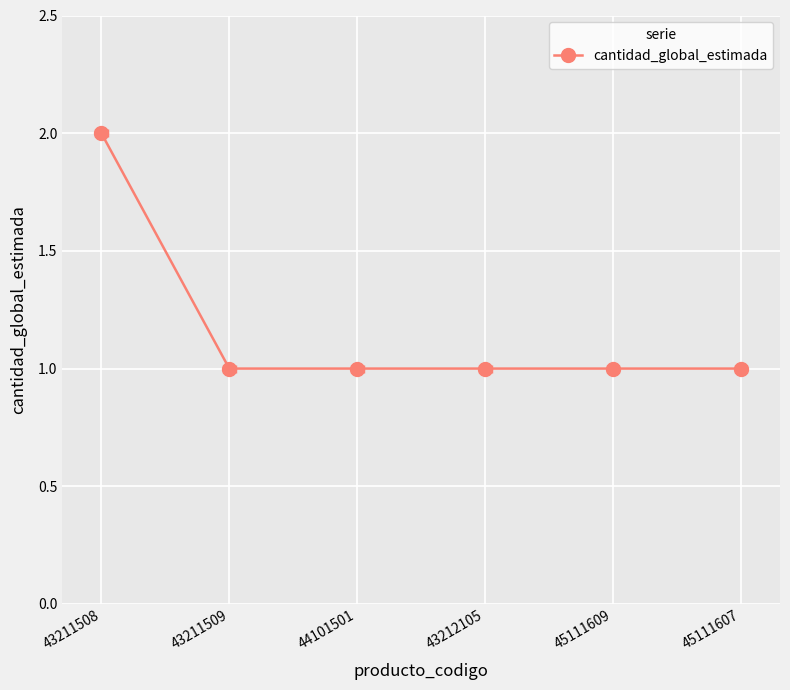

What is the average value?

1